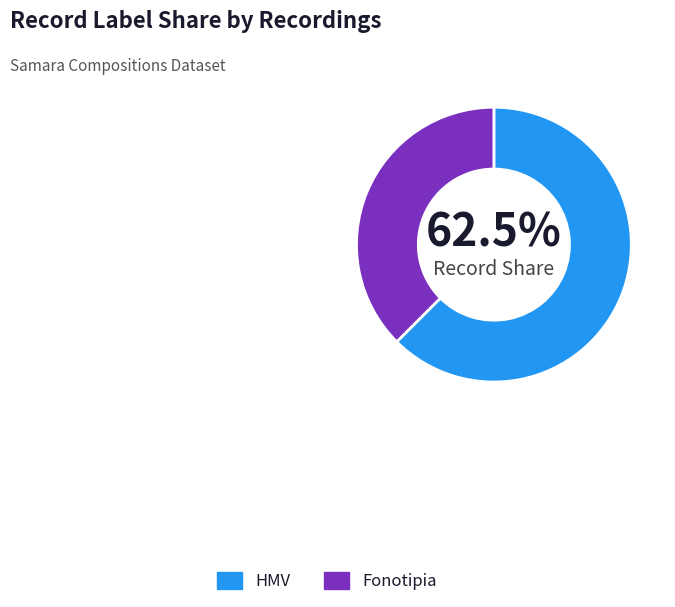

What percentage is NOT represented by HMV?

37.5%